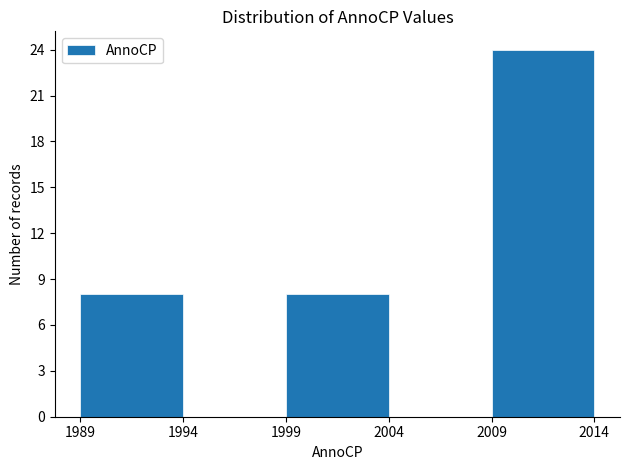

Reading left to right, transcribe this chart: for each bar, give the range it covers on the x-axis and its height. The values are not printed on the chart, so give them approximately, as read against the axis.

1989 to 1994: 8
1994 to 1999: 0
1999 to 2004: 8
2004 to 2009: 0
2009 to 2014: 24